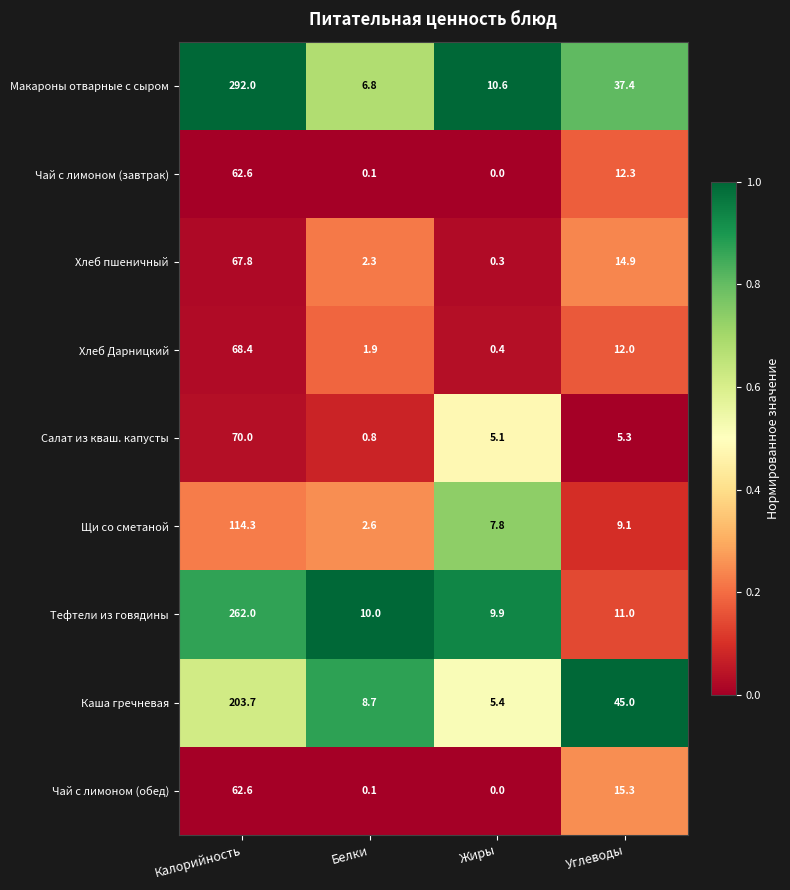

Which series has the largest total across all categories?

Макароны отварные с сыром